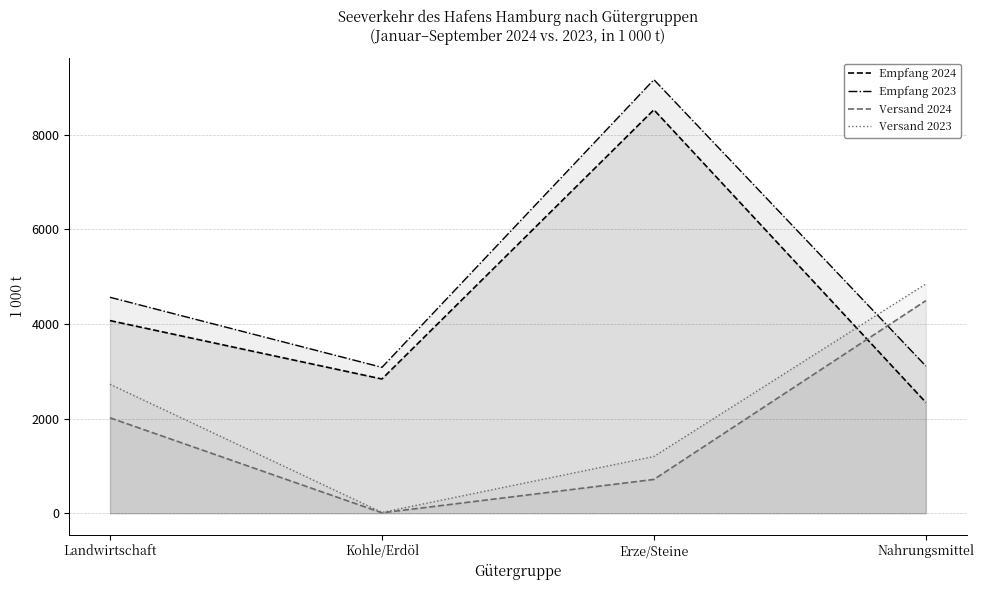

What is the sum of the Versand 2023 values at Landwirtschaft and Kohle/Erdöl?

2744.9